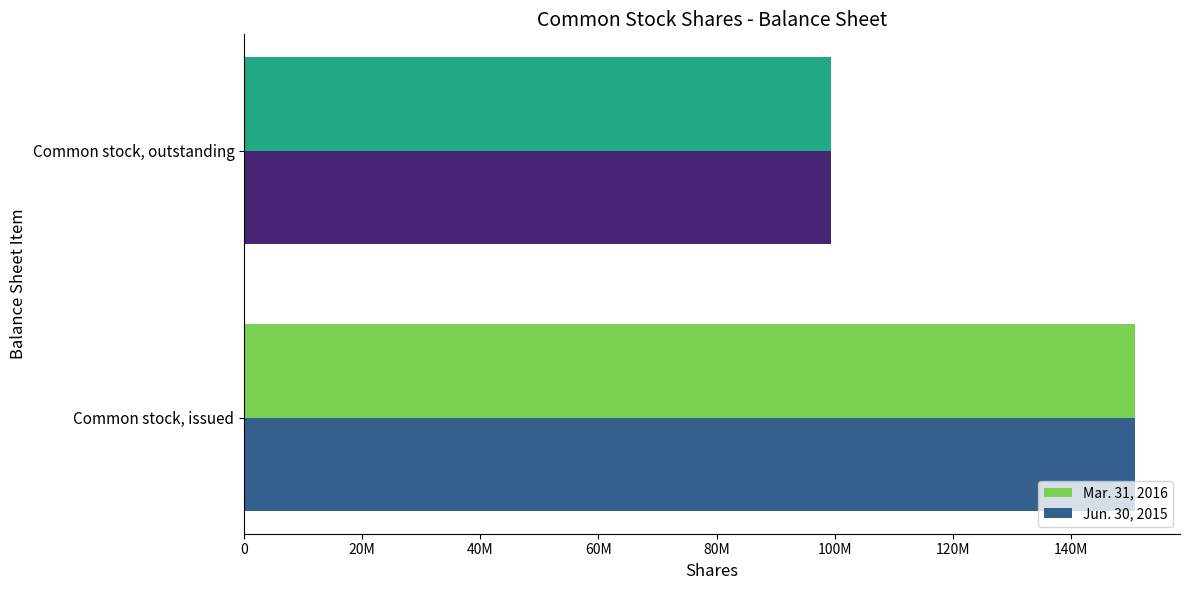

What position from the right is Common stock, issued?

2